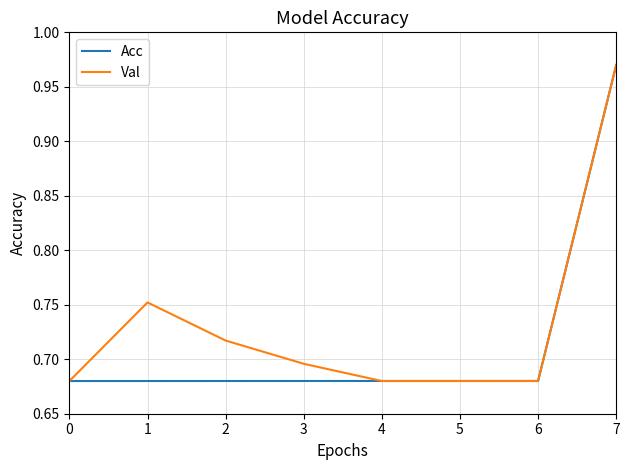

List the series in order of their overall mean, highest first.

Val, Acc